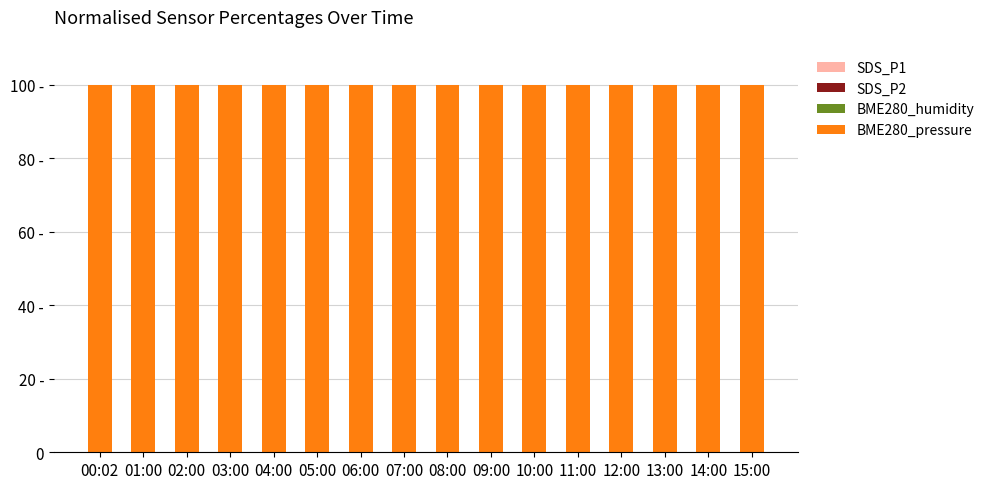

Are the bars horizontal?

No